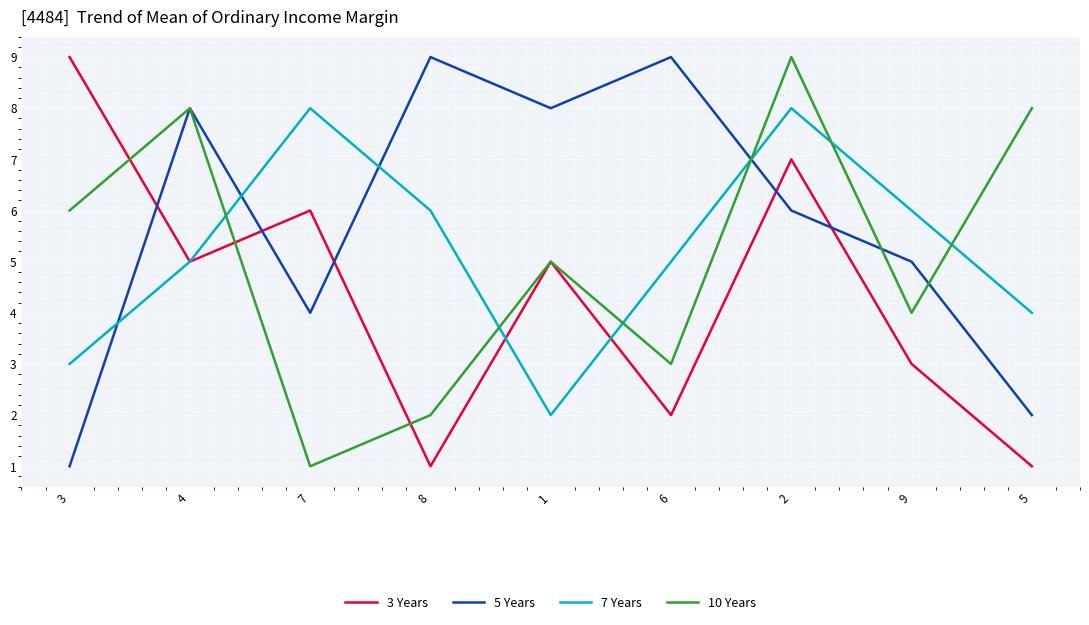

Where is the first local minimum for 10 Years?

7